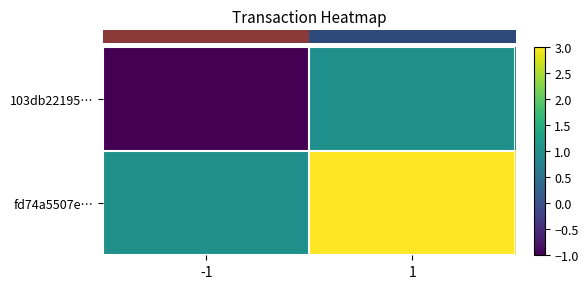

What is the greatest value displayed?

3